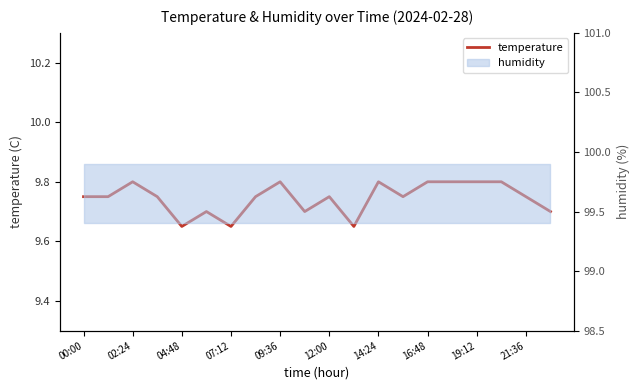

The value at 13 is 9.8. True or false?

True